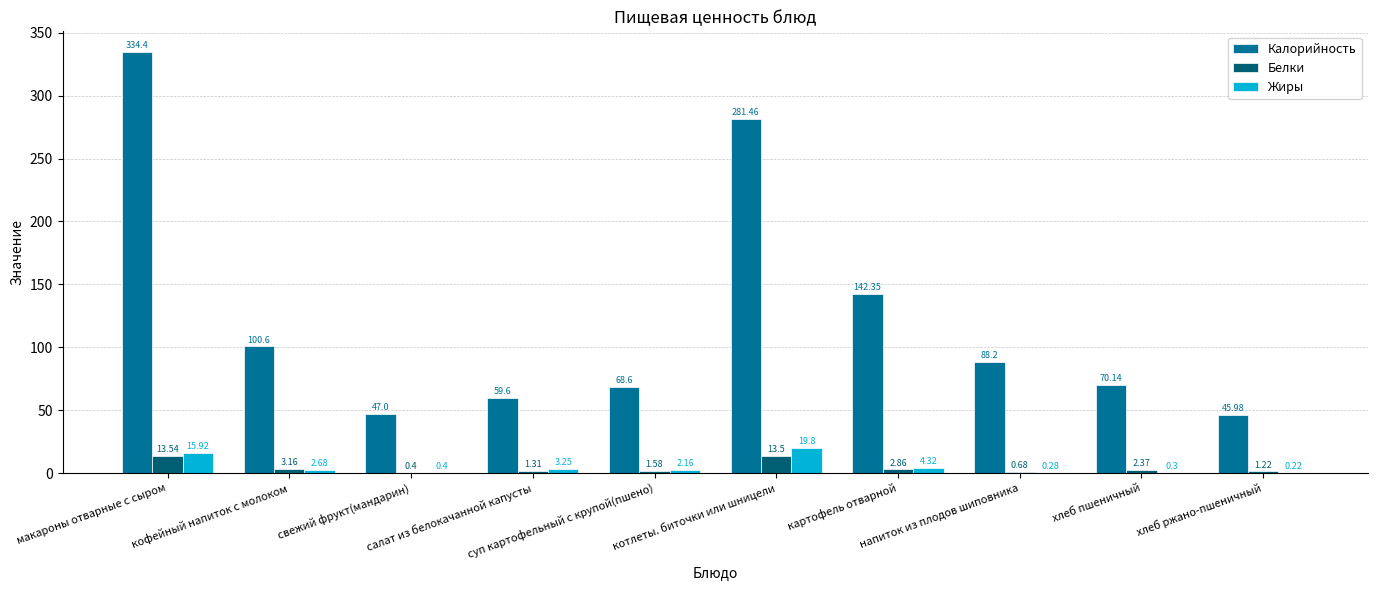

What is the sum of all Калорийность values?

1238.3